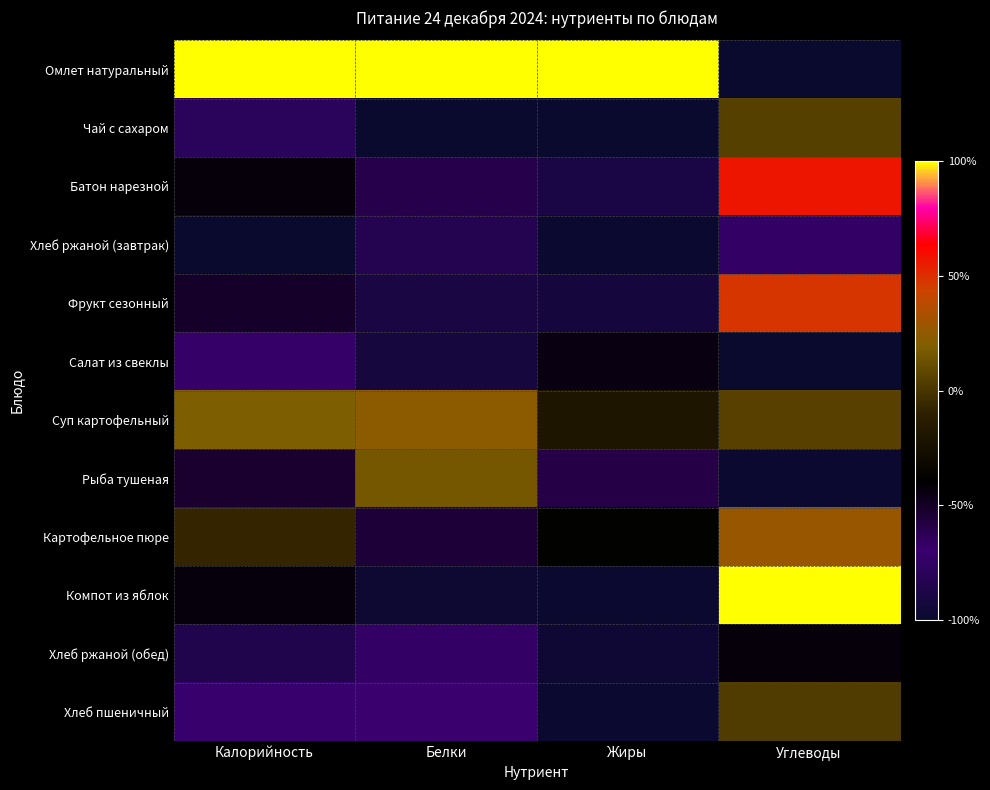

At which category is the sum across all series the highest?

Углеводы